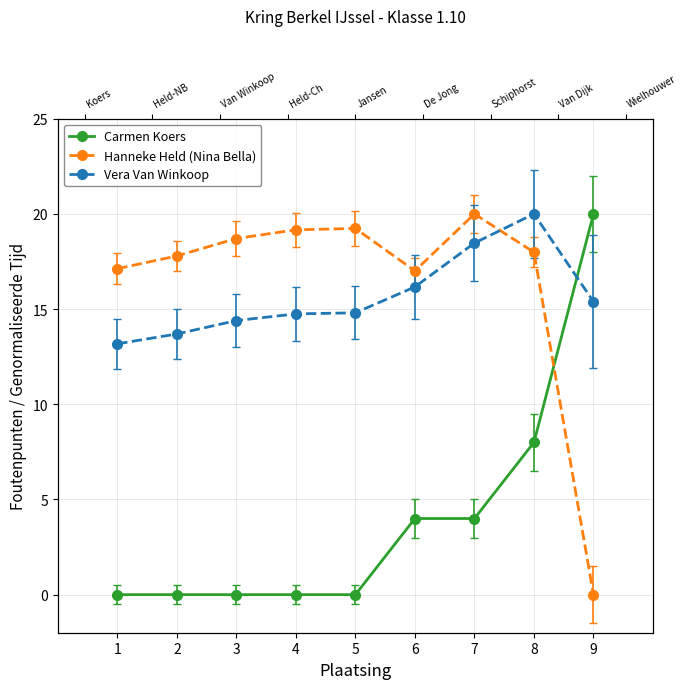

At which category does the chart reach its peak across all series?

9